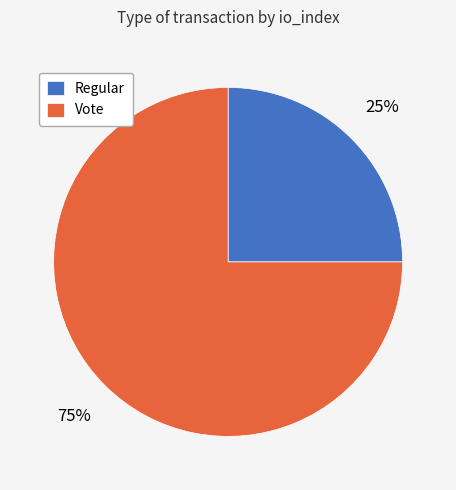

To the nearest percent, what portion does Vote represent?

75%